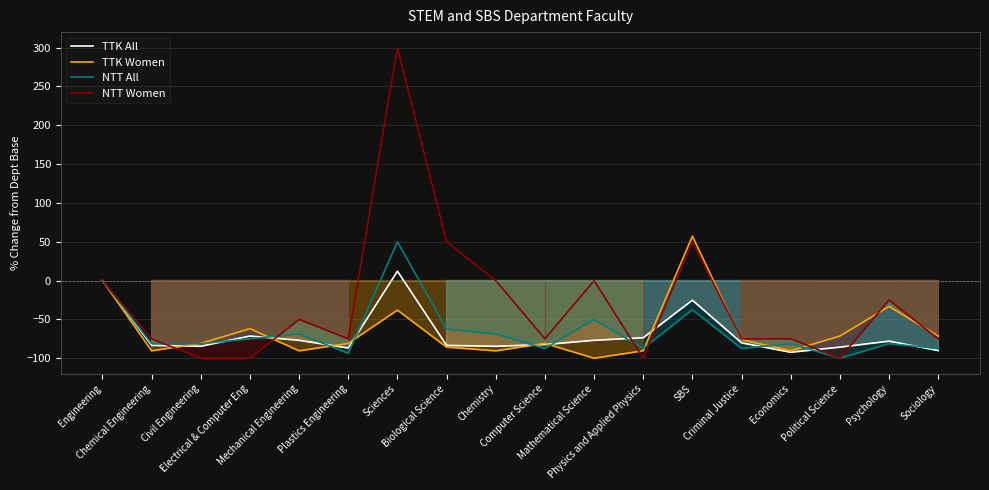

What is the value of the TTK All point at the 8th from the left?

-83.5